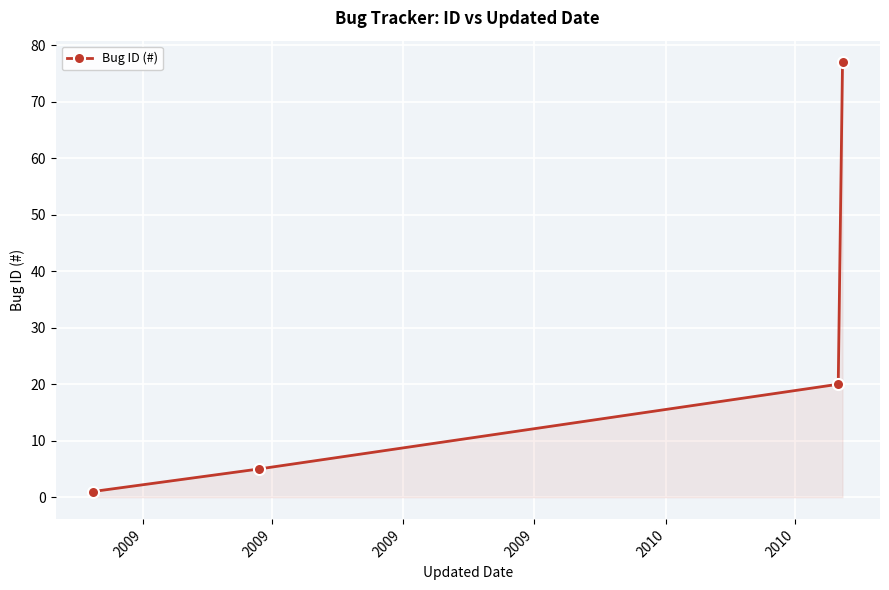

What is the sum of all values?

103